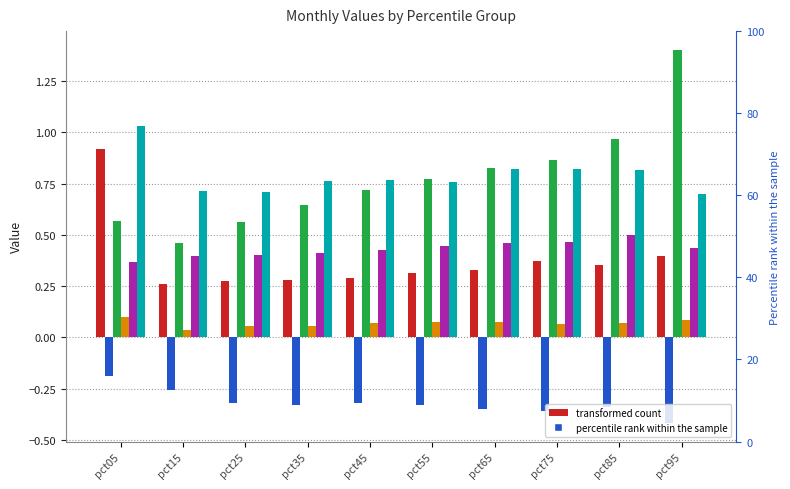

At pct15, list the series in order from smallest to largest.

Feb, Apr, Jan, May, Mar, Jun